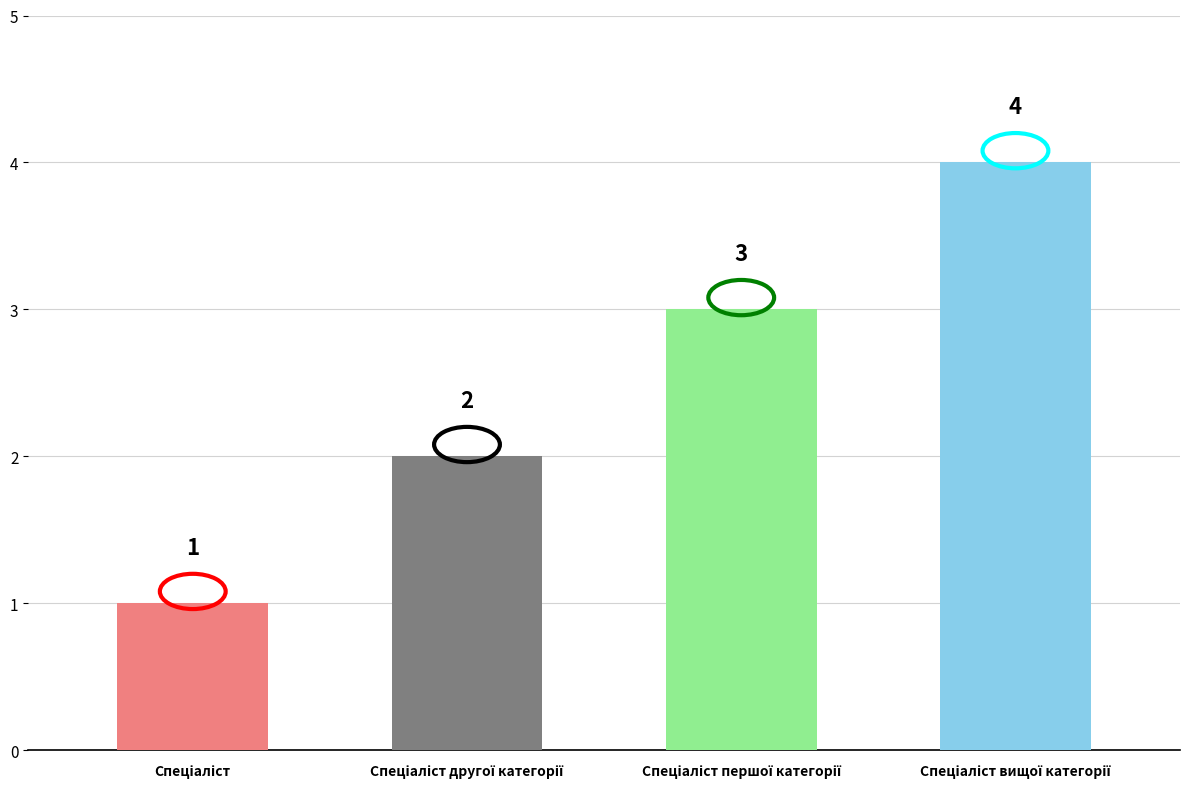

How many series are shown in this chart?

1